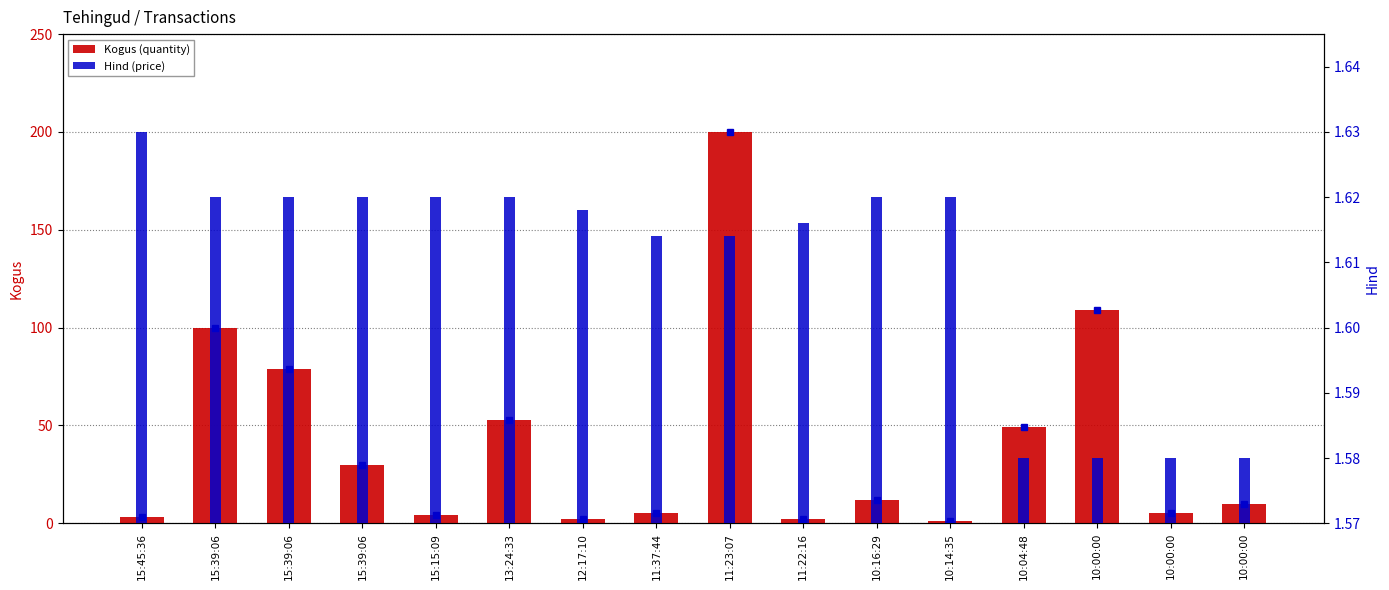

Reading left to right, list all the values displayed in this chart.

Kogus (quantity): 3.0	100.0	79.0	30.0	4.0	53.0	2.0	5.0	200.0	2.0	12.0	1.0	49.0	109.0	5.0	10.0
Hind (price): 1.6	1.6	1.6	1.6	1.6	1.6	1.6	1.6	1.6	1.6	1.6	1.6	1.6	1.6	1.6	1.6